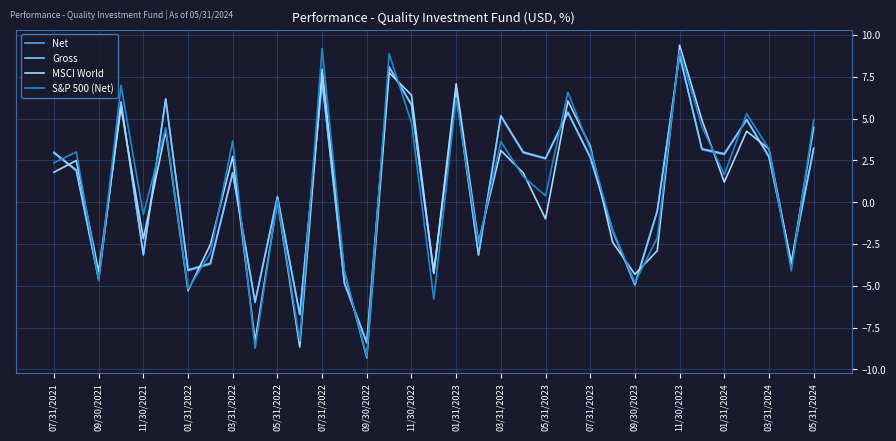

What is the difference between the second highest and minimum values in the Net series?

16.5